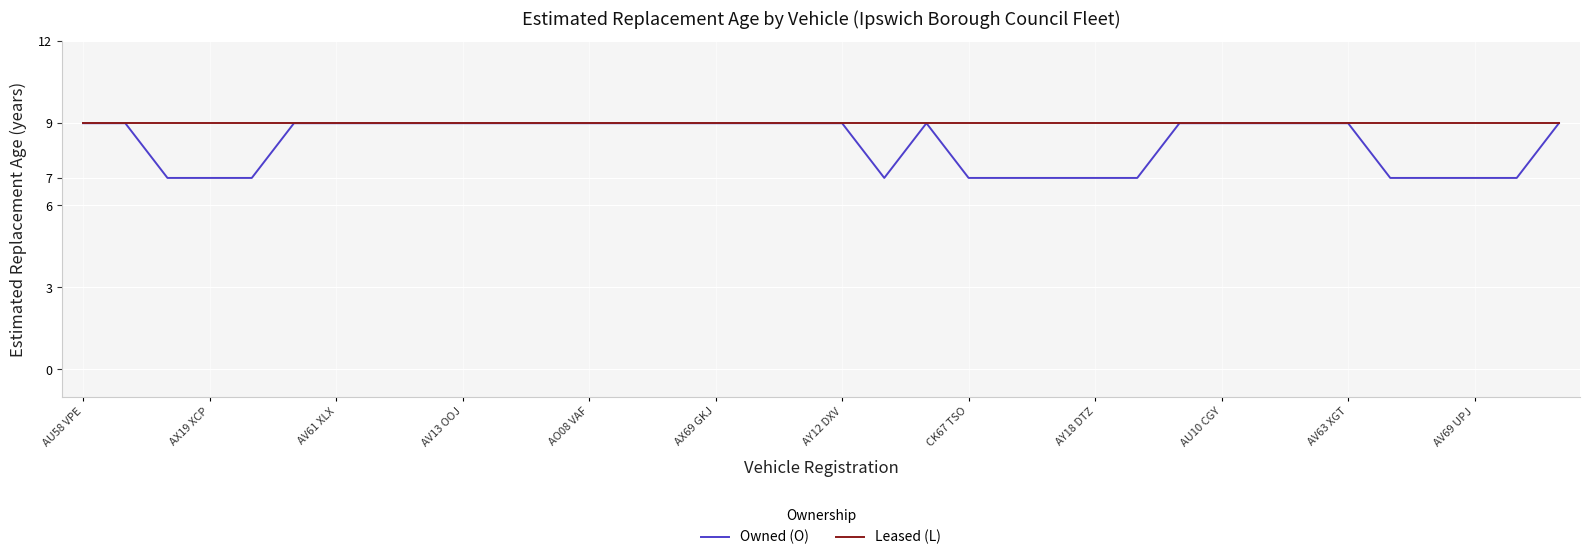

What is the difference between the maximum and minimum values in the Owned (O) series?

2